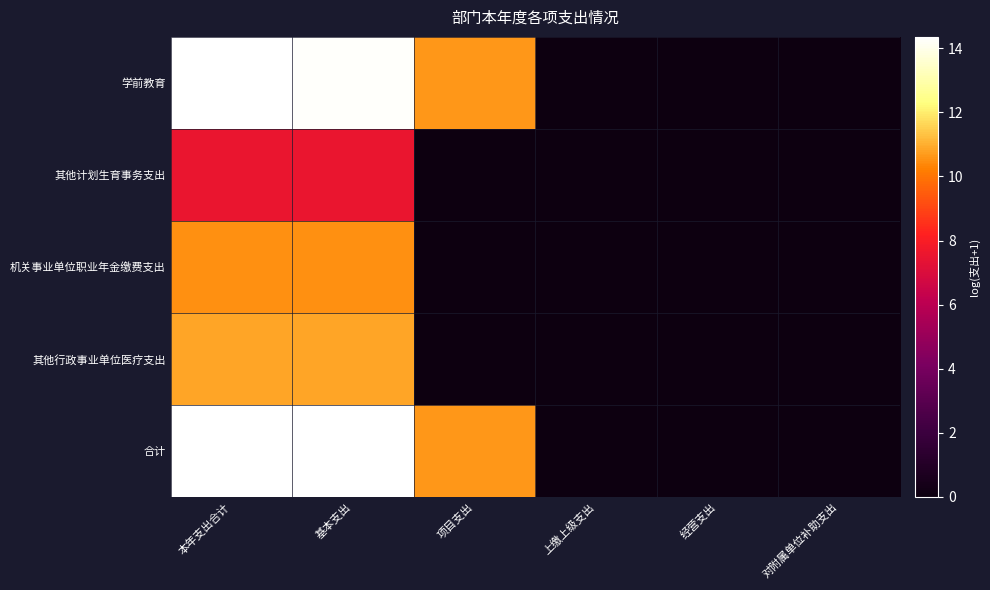

Rank the series at 本年支出合计 from highest to lowest value.

合计, 学前教育, 其他行政事业单位医疗支出, 机关事业单位职业年金缴费支出, 其他计划生育事务支出